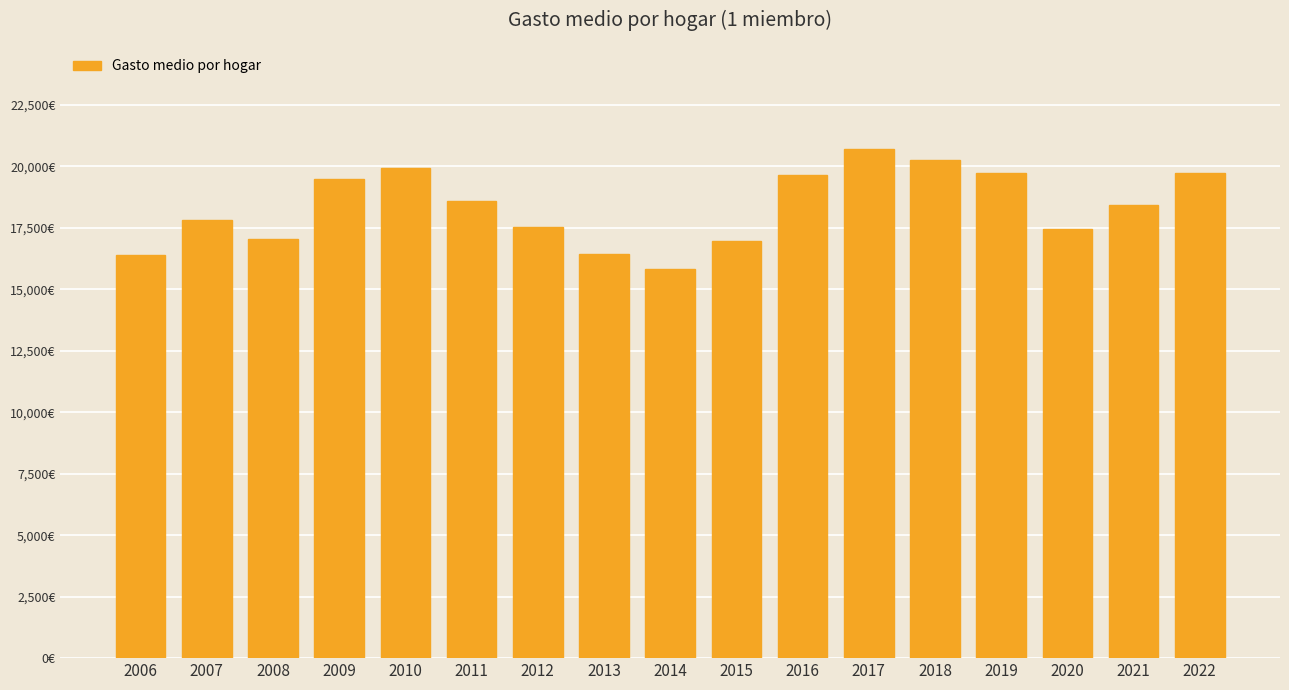

Does the chart contain any negative values?

No